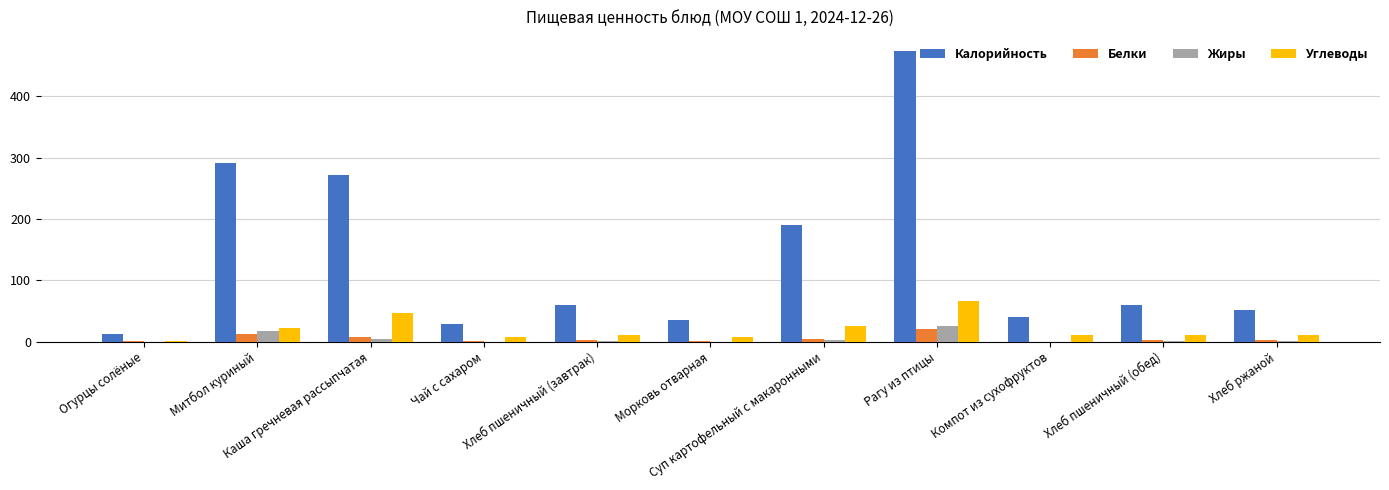

True or false: Калорийность has a value of 69.7 at Суп картофельный с макаронными.

False